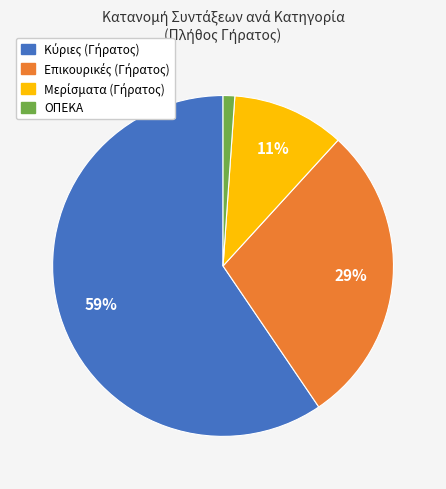

Which category has the smallest portion of the pie?

ΟΠΕΚΑ